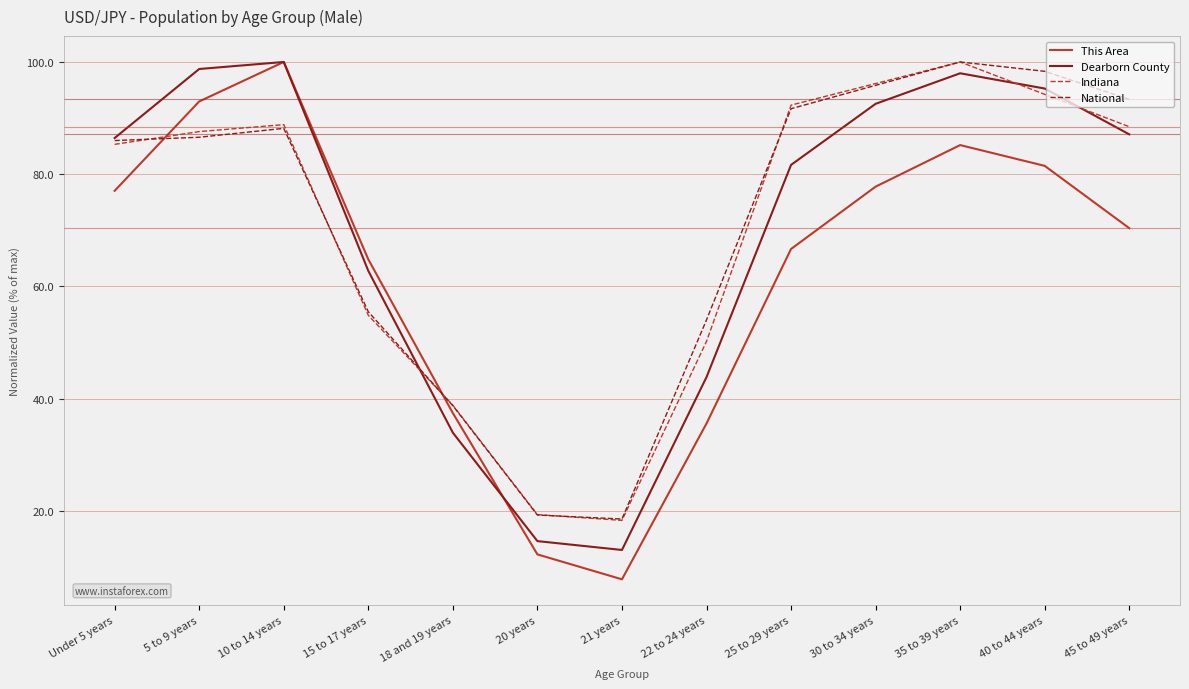

What is the difference between the Dearborn County values at 35 to 39 years and 22 to 24 years?

54.2